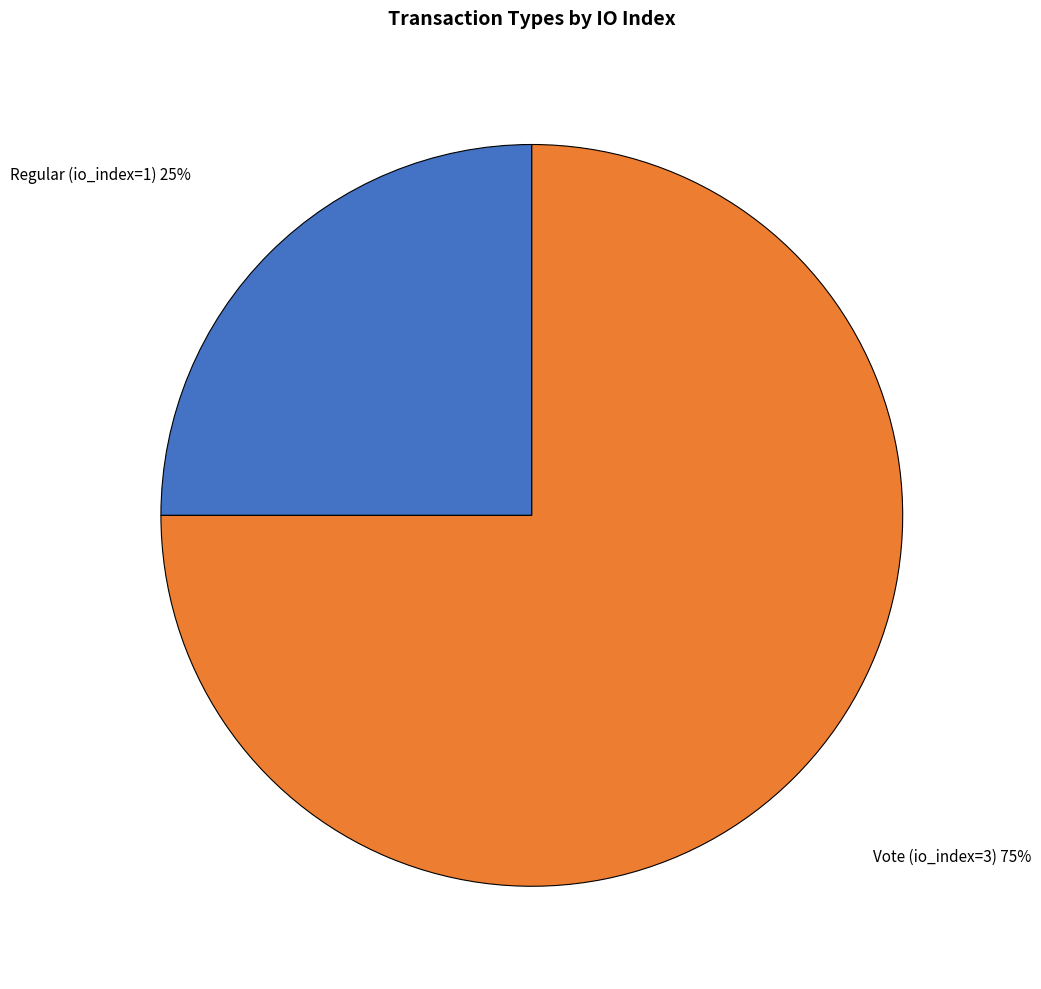

To the nearest percent, what is the average slice percentage?

50%